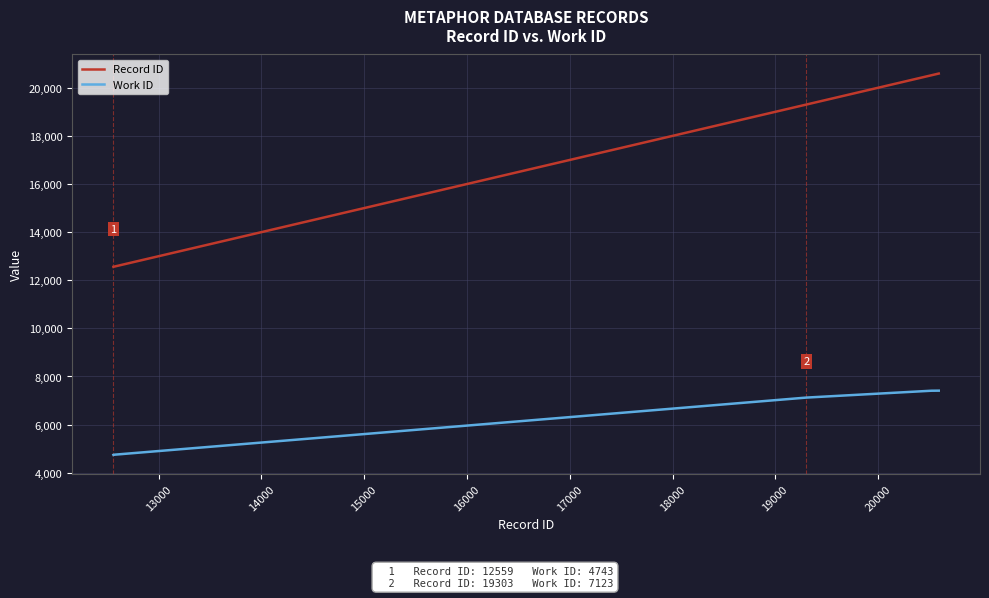

True or false: Record ID and Work ID cross at least once.

False